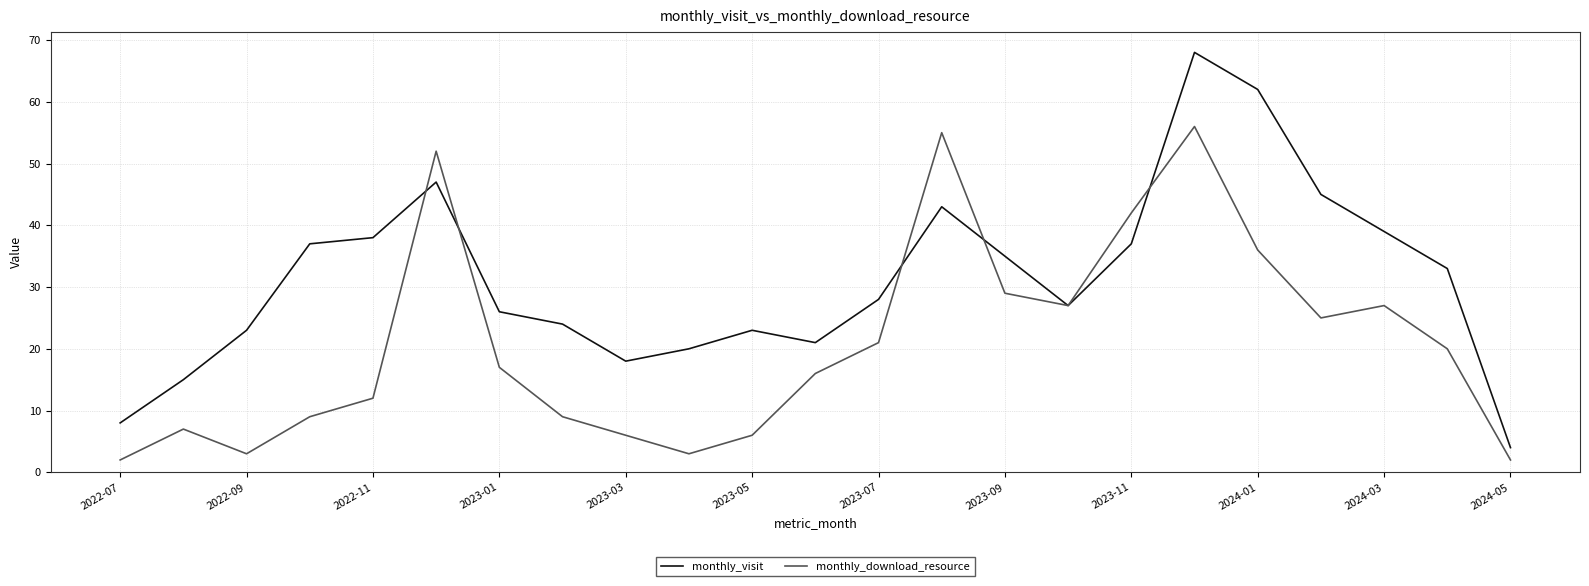

Which series has the widest spread of values?

monthly_visit